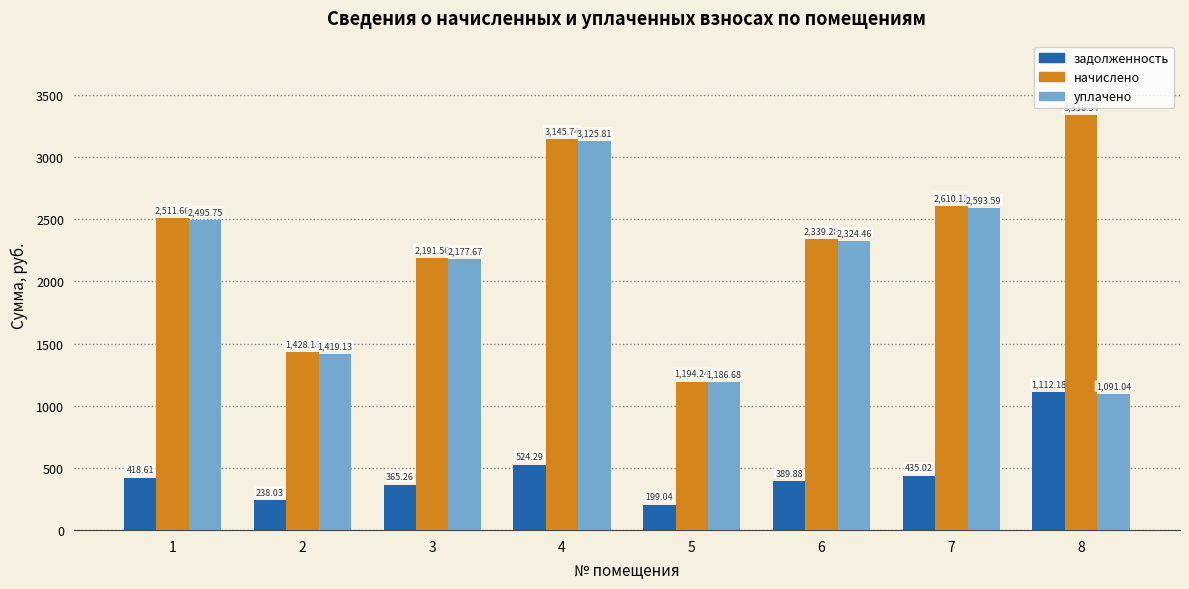

Is it true that уплачено equals 2593.6 at 7?

True